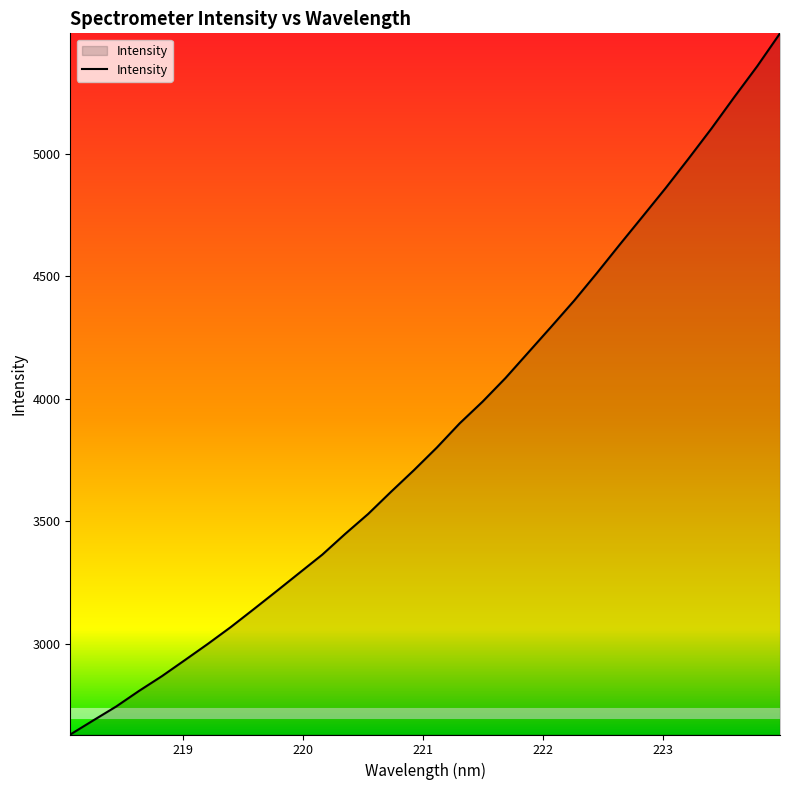

What is the difference between the maximum and minimum values?

2863.2